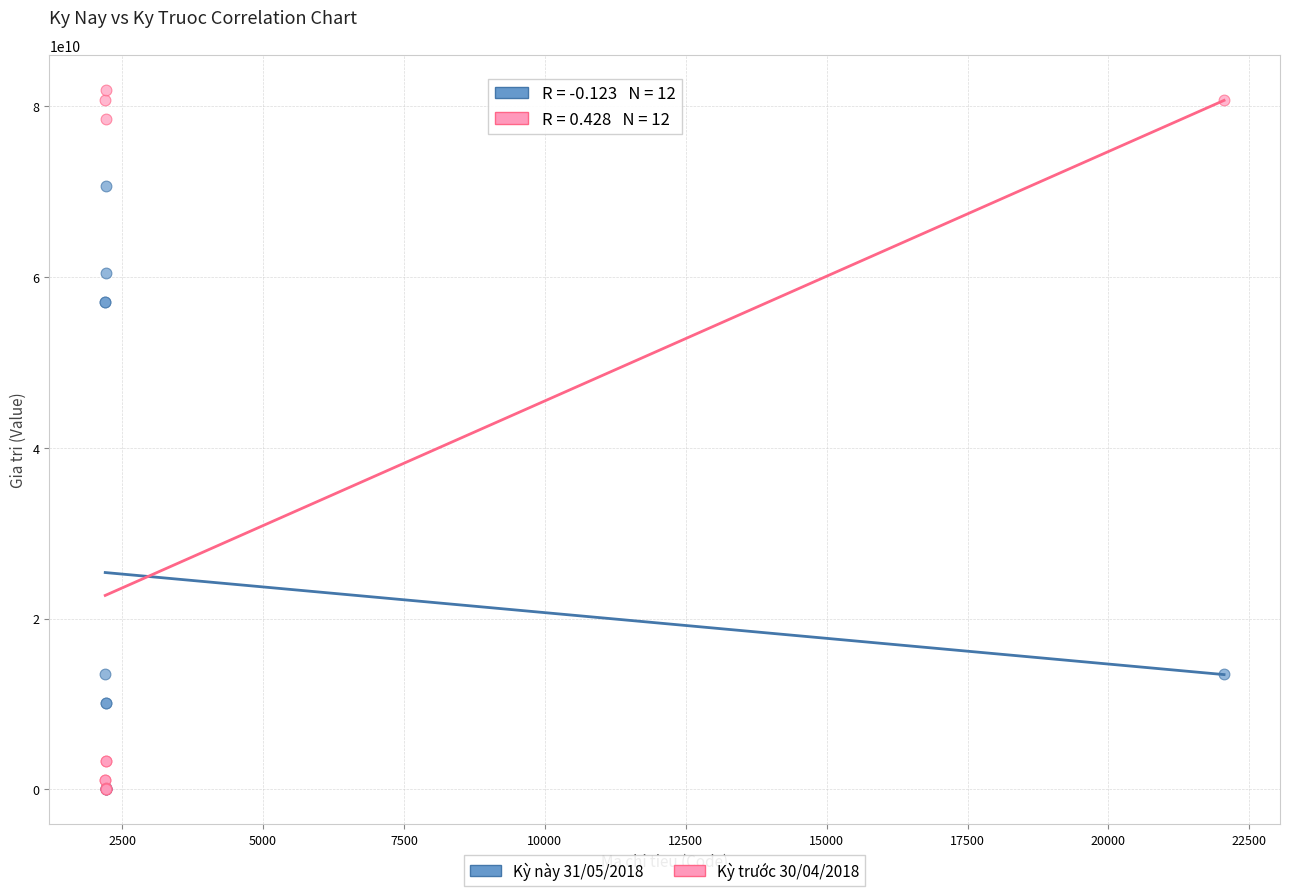

What are all the series names shown in the legend?

Kỳ này 31/05/2018, Kỳ trước 30/04/2018